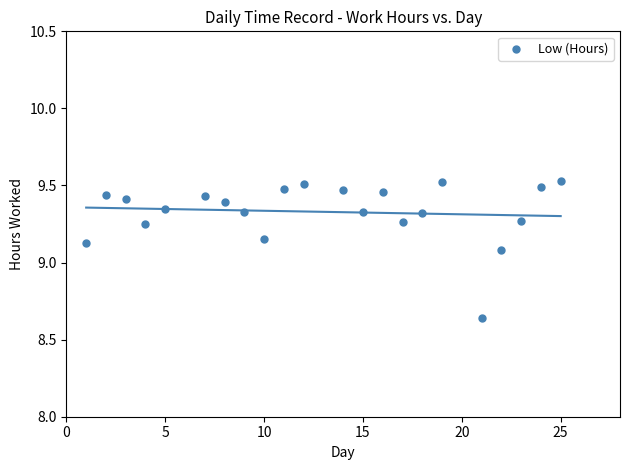

What is the range of Y values (max minus min)?

0.9